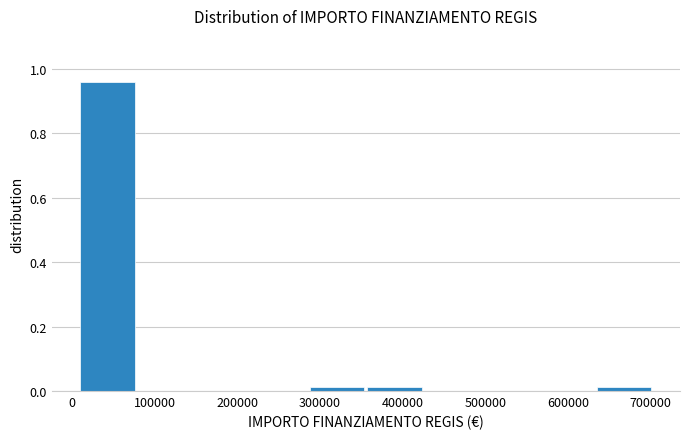

Over which range of the x-axis is the bar tallest?

10000 to 80000